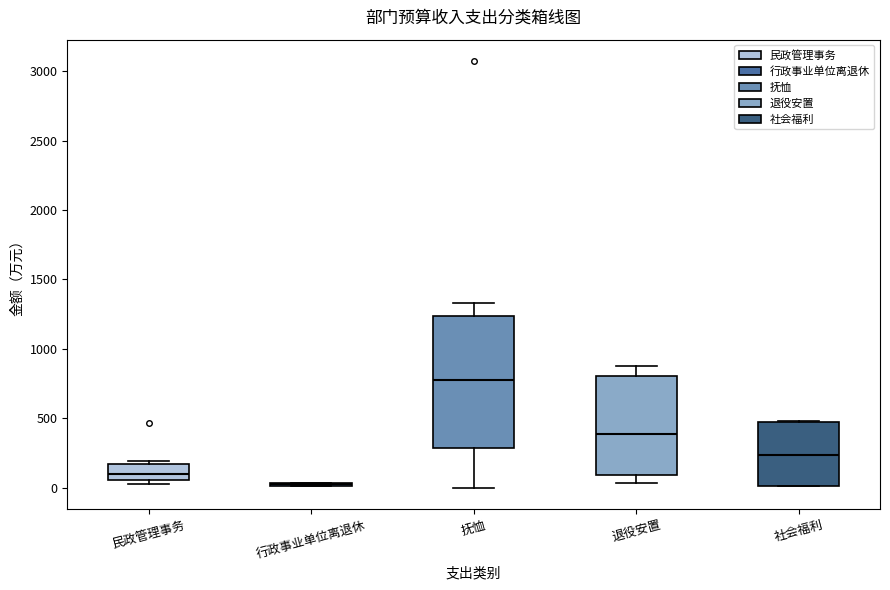

Which box is the tallest, from its lower edge to its upper edge?

抚恤